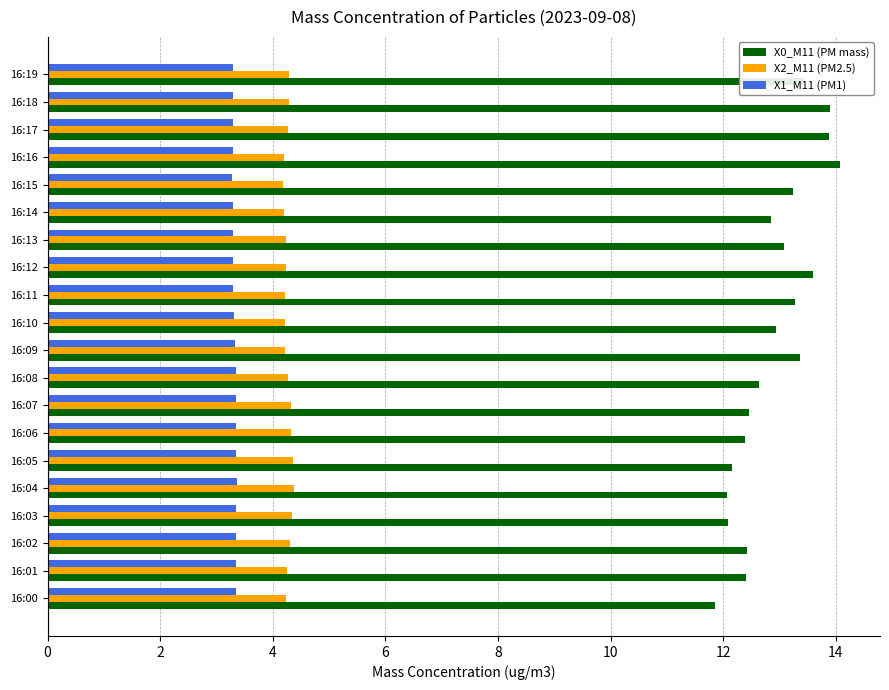

How many categories are shown in the chart?

20